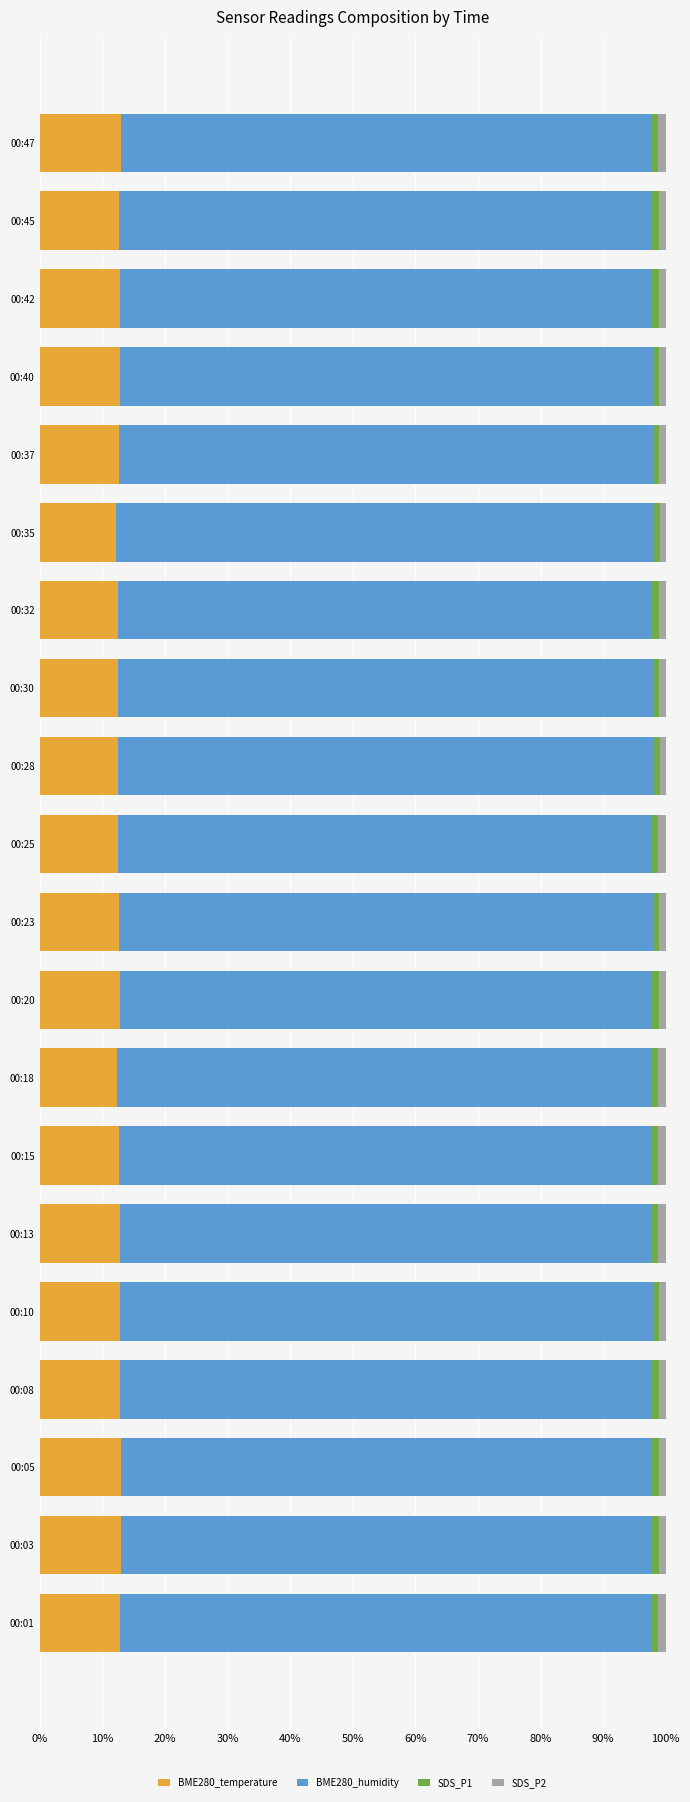

The BME280_temperature series shows 6.0 at 00:08. True or false?

False